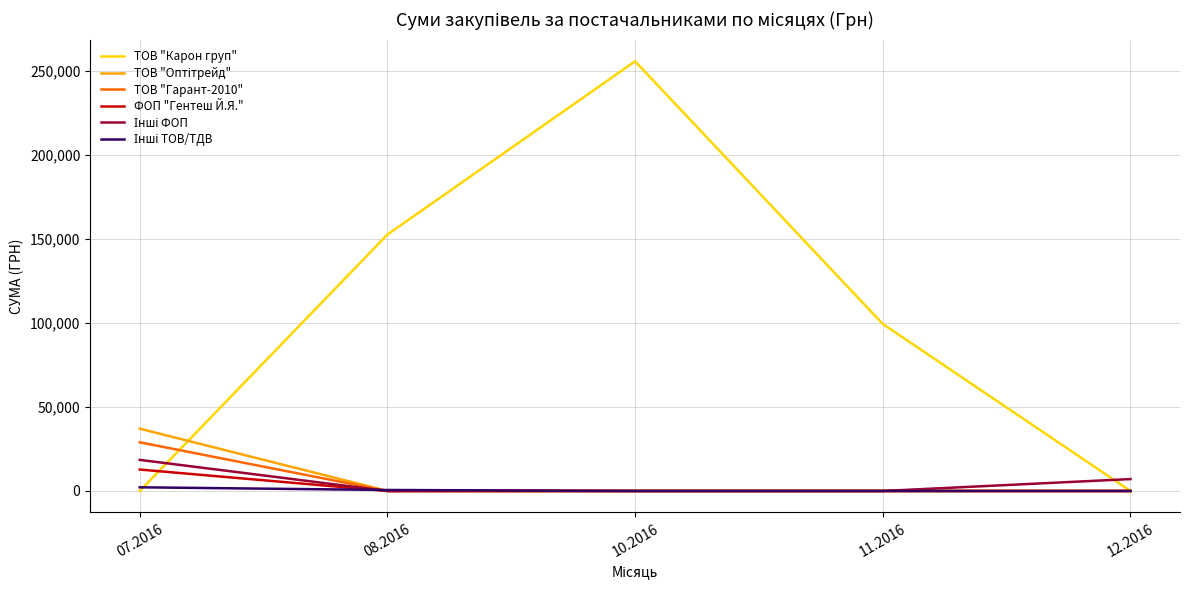

The value of ТОВ "Карон груп" at 11.2016 is 99317.8. True or false?

True